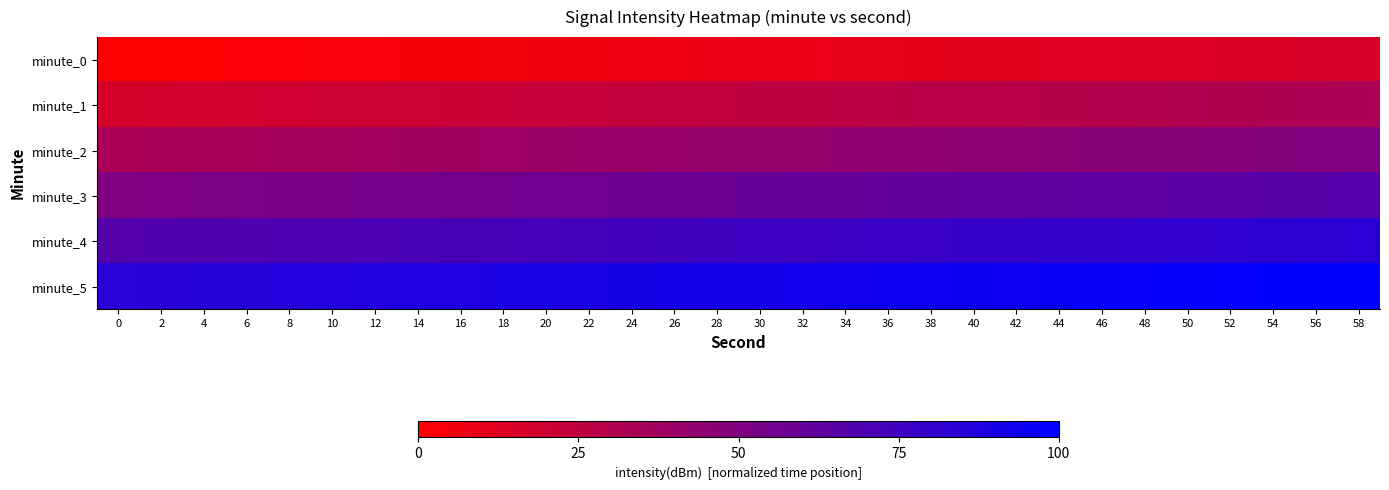

Reading left to right, transcribe all the data shown in this chart.

minute_0: 0=0.0	2=0.0	4=0.0	6=0.0	8=0.0	10=0.0	12=0.0	14=0.0	16=0.0	18=0.1	20=0.1	22=0.1	24=0.1	26=0.1	28=0.1	30=0.1	32=0.1	34=0.1	36=0.1	38=0.1	40=0.1	42=0.1	44=0.1	46=0.1	48=0.1	50=0.1	52=0.1	54=0.2	56=0.2	58=0.2
minute_1: 0=0.2	2=0.2	4=0.2	6=0.2	8=0.2	10=0.2	12=0.2	14=0.2	16=0.2	18=0.2	20=0.2	22=0.2	24=0.2	26=0.2	28=0.2	30=0.3	32=0.3	34=0.3	36=0.3	38=0.3	40=0.3	42=0.3	44=0.3	46=0.3	48=0.3	50=0.3	52=0.3	54=0.3	56=0.3	58=0.3
minute_2: 0=0.3	2=0.3	4=0.3	6=0.4	8=0.4	10=0.4	12=0.4	14=0.4	16=0.4	18=0.4	20=0.4	22=0.4	24=0.4	26=0.4	28=0.4	30=0.4	32=0.4	34=0.4	36=0.4	38=0.4	40=0.4	42=0.5	44=0.5	46=0.5	48=0.5	50=0.5	52=0.5	54=0.5	56=0.5	58=0.5
minute_3: 0=0.5	2=0.5	4=0.5	6=0.5	8=0.5	10=0.5	12=0.5	14=0.5	16=0.5	18=0.6	20=0.6	22=0.6	24=0.6	26=0.6	28=0.6	30=0.6	32=0.6	34=0.6	36=0.6	38=0.6	40=0.6	42=0.6	44=0.6	46=0.6	48=0.6	50=0.6	52=0.6	54=0.7	56=0.7	58=0.7
minute_4: 0=0.7	2=0.7	4=0.7	6=0.7	8=0.7	10=0.7	12=0.7	14=0.7	16=0.7	18=0.7	20=0.7	22=0.7	24=0.7	26=0.7	28=0.7	30=0.8	32=0.8	34=0.8	36=0.8	38=0.8	40=0.8	42=0.8	44=0.8	46=0.8	48=0.8	50=0.8	52=0.8	54=0.8	56=0.8	58=0.8
minute_5: 0=0.8	2=0.8	4=0.8	6=0.9	8=0.9	10=0.9	12=0.9	14=0.9	16=0.9	18=0.9	20=0.9	22=0.9	24=0.9	26=0.9	28=0.9	30=0.9	32=0.9	34=0.9	36=0.9	38=0.9	40=0.9	42=1.0	44=1.0	46=1.0	48=1.0	50=1.0	52=1.0	54=1.0	56=1.0	58=1.0